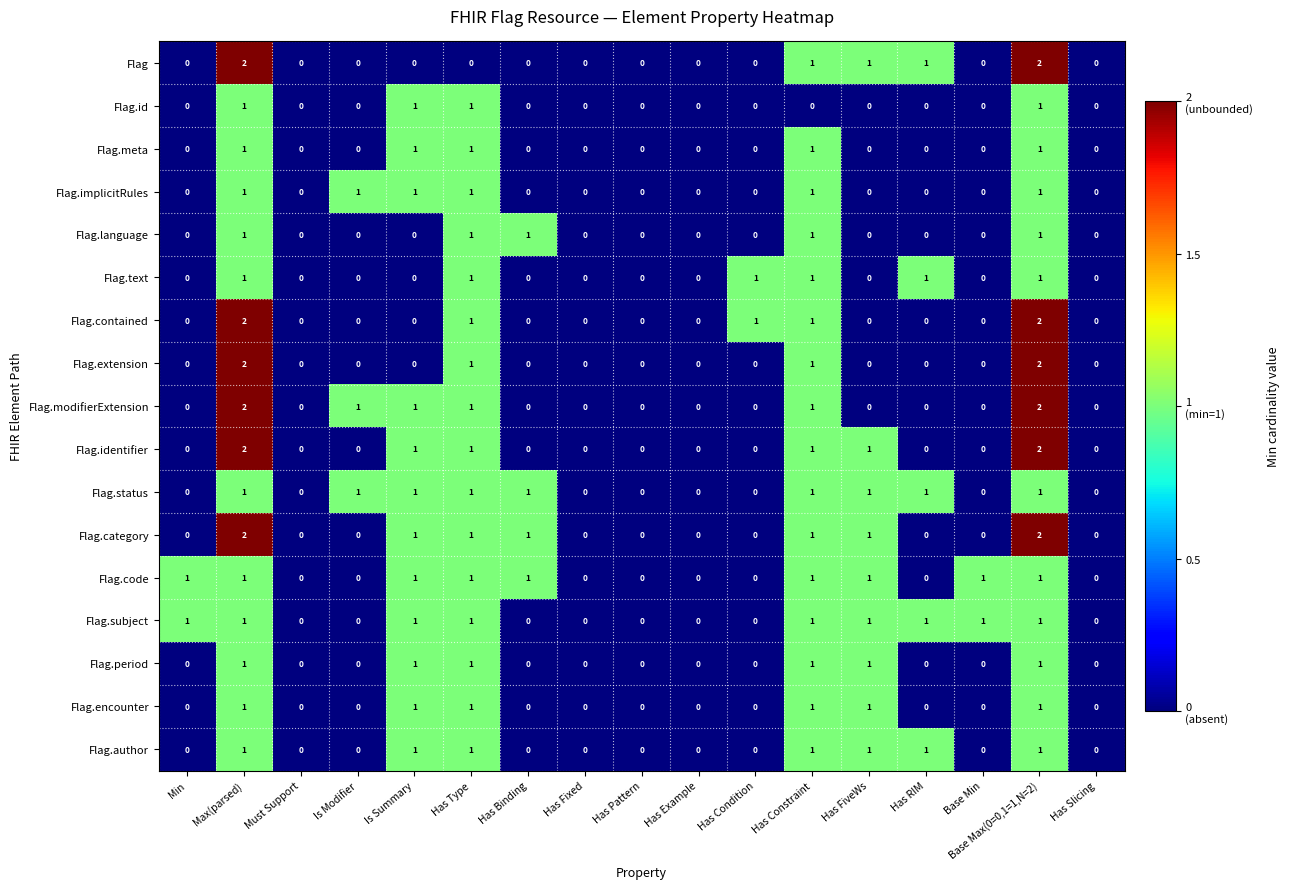

What is the sum of all Flag.status values?

9